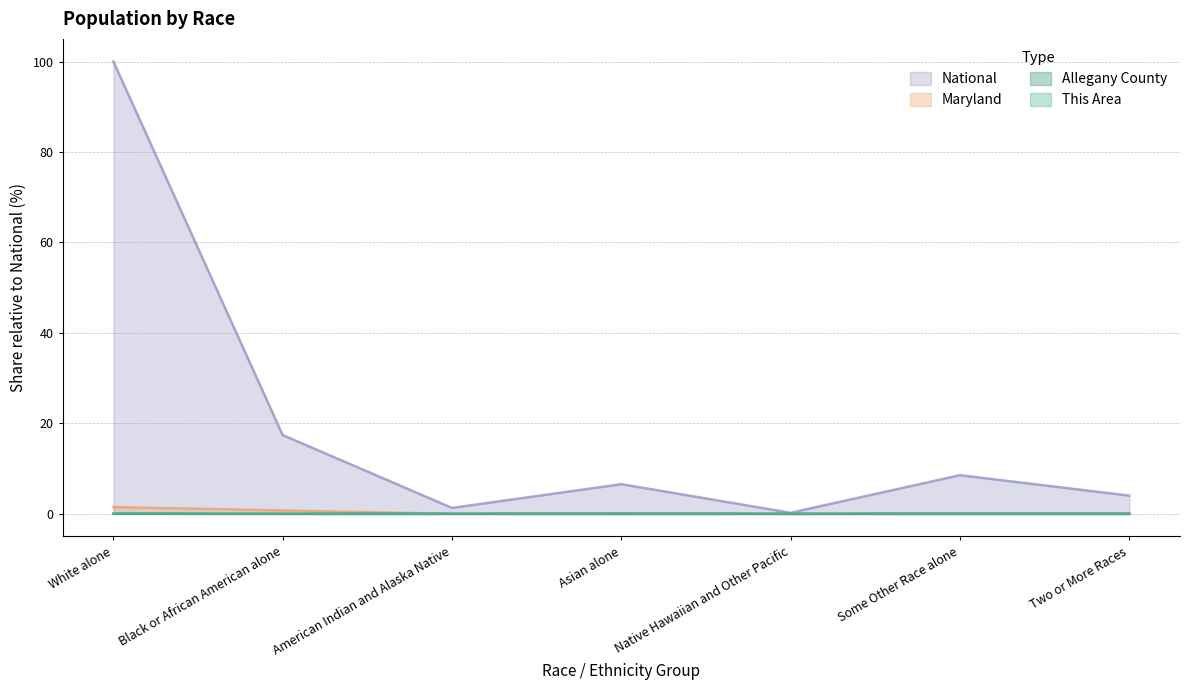

Where is the first local maximum for Allegany County?

Asian alone